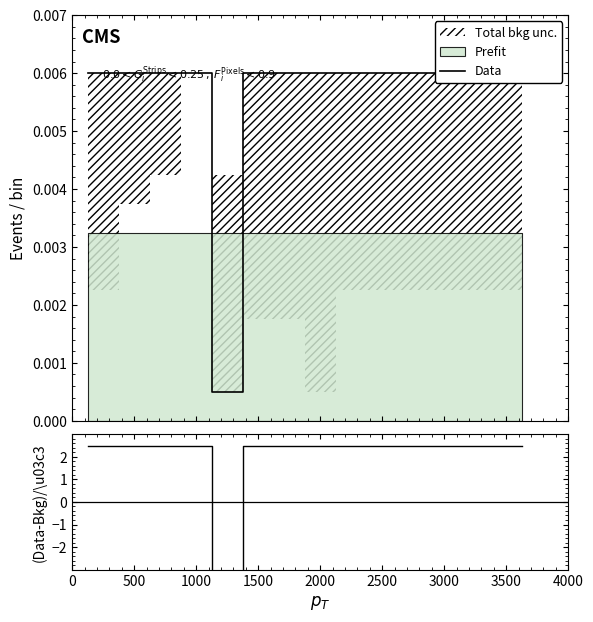

True or false: (Data-Bkg)/σ has more than 1 interior local peaks.

False